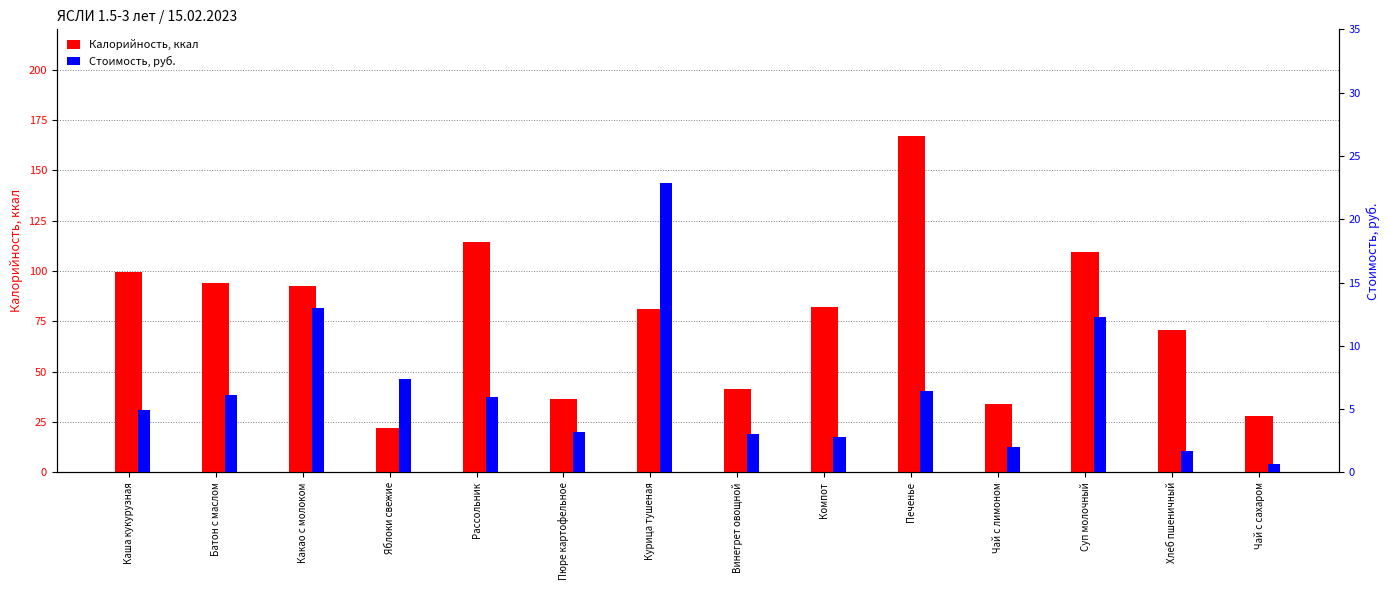

What is the value of the Стоимость, руб. bar at the 13th from the left?

1.7